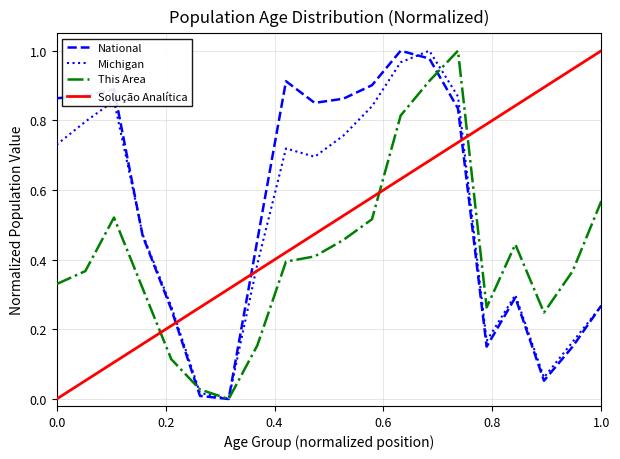

How many positive values does the National series have?

19